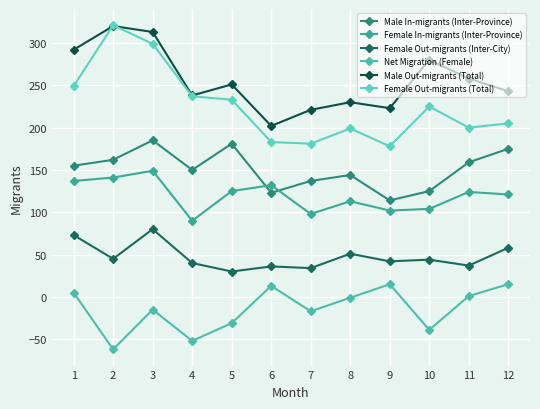

At 7, list the series in order from smallest to largest.

Net Migration (Female), Female Out-migrants (Inter-City), Female In-migrants (Inter-Province), Male In-migrants (Inter-Province), Female Out-migrants (Total), Male Out-migrants (Total)